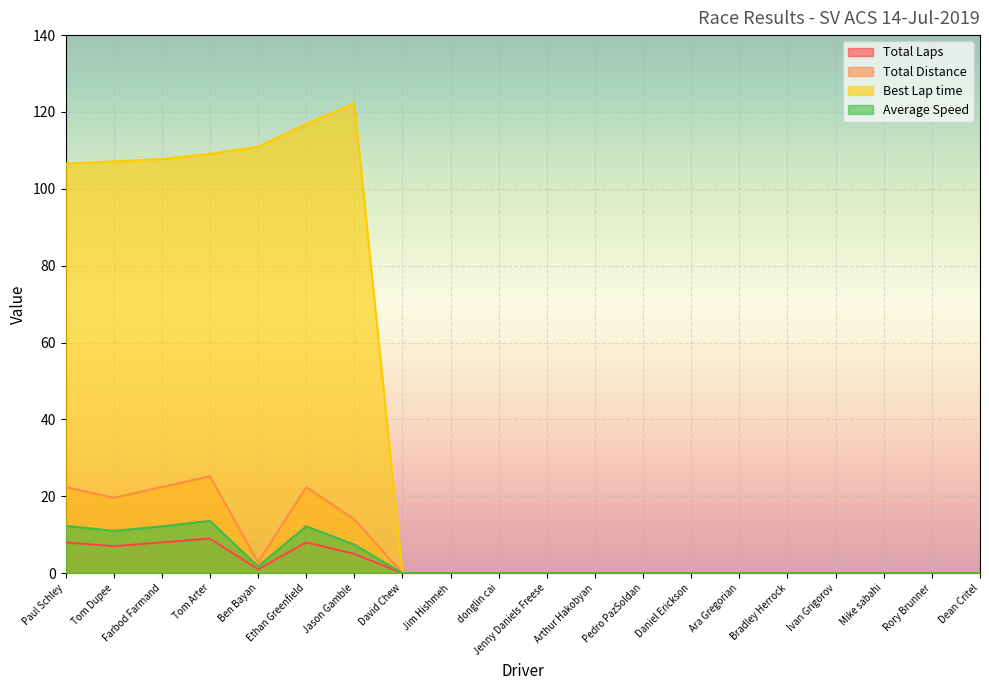

Which series has the largest total across all categories?

Best Lap time